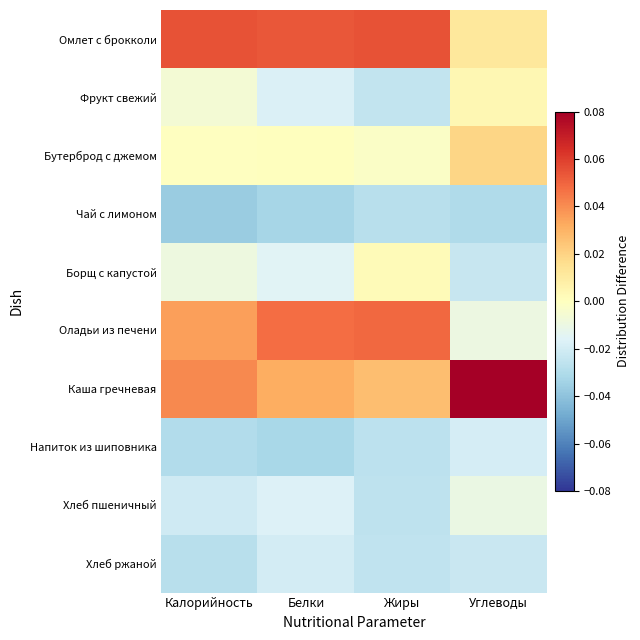

What is the greatest value displayed?

0.1